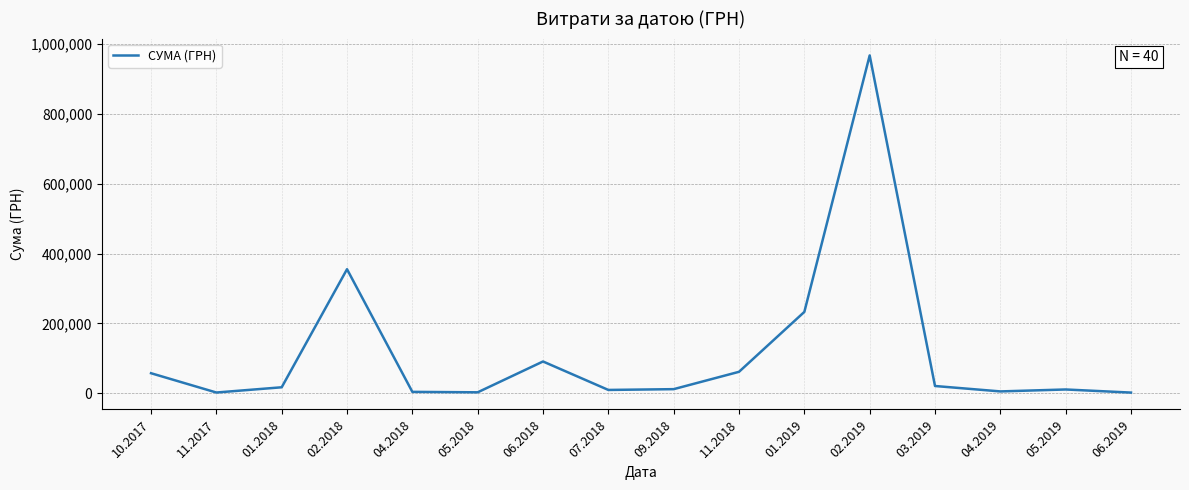

Approximately how many times larger is the value at 02.2018 compared to 01.2019?

1.5